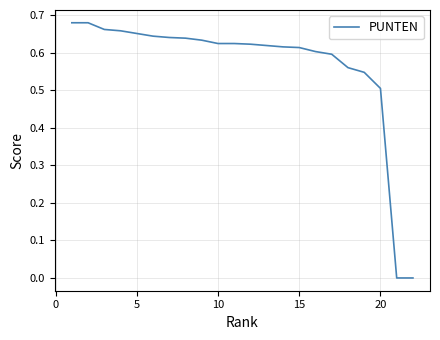

The value at 5 is 0.2. True or false?

False